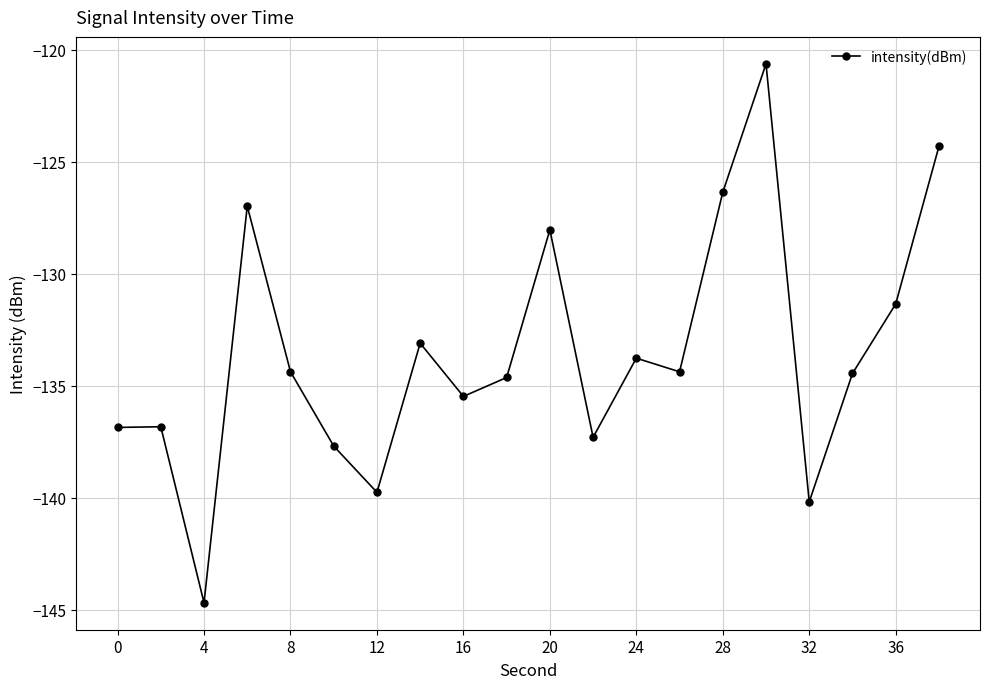

True or false: there are more than 1 points higher than both neighbors.

True